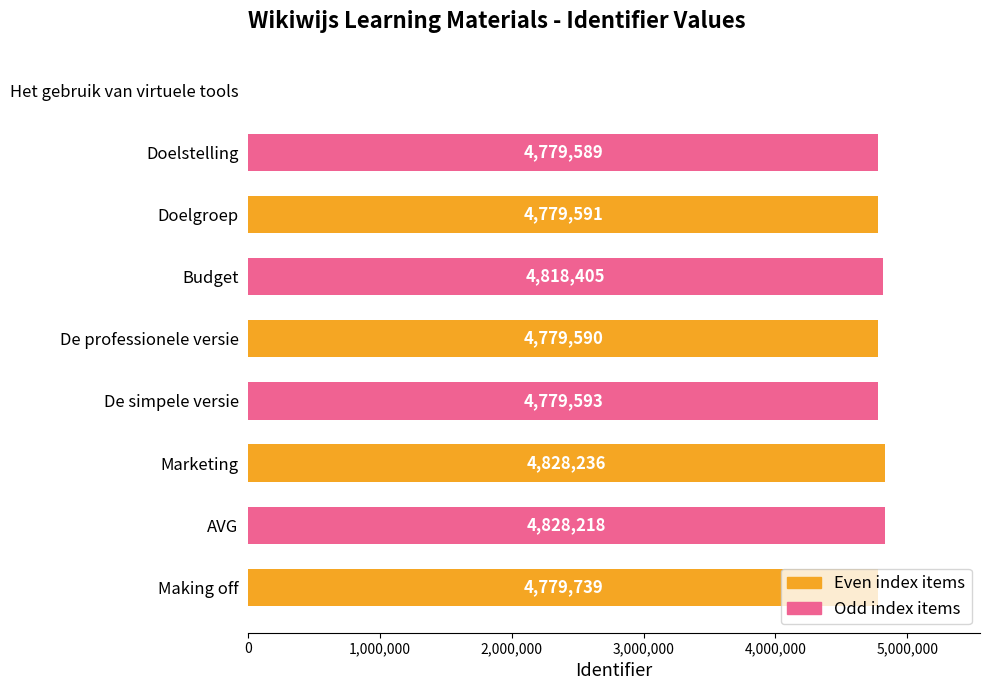

Read the value at Marketing, to the nearest 10.

4828240